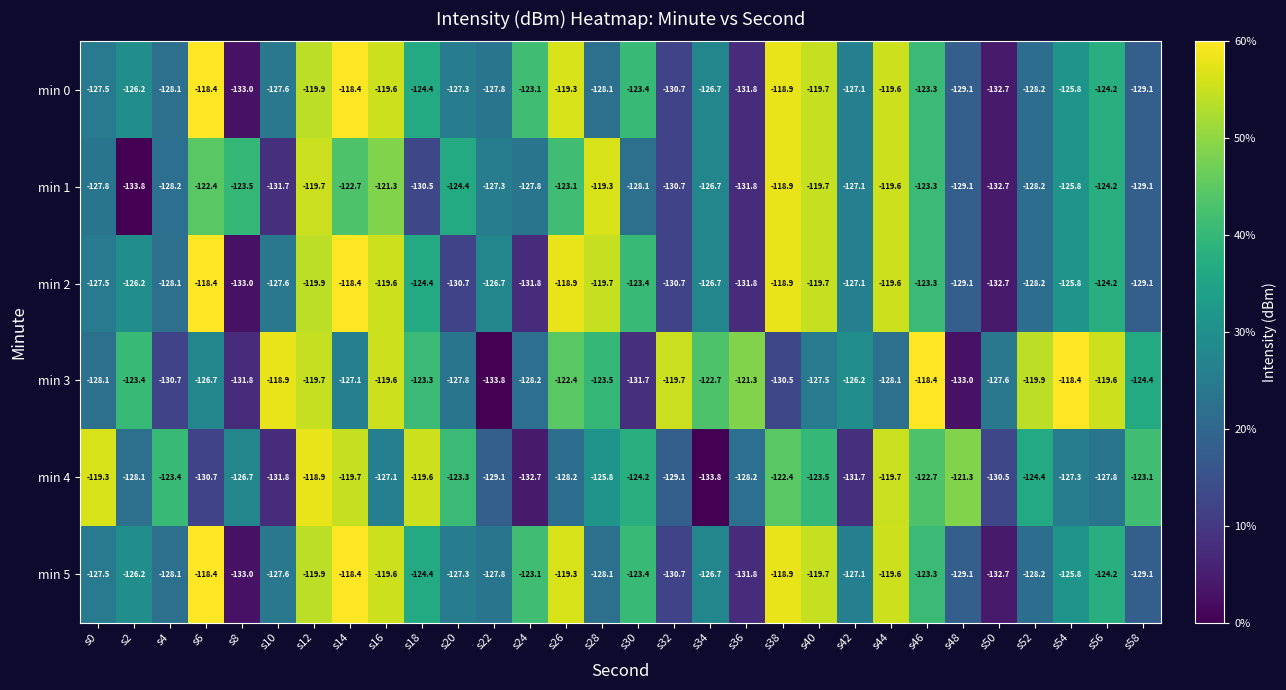

What is the total value across all series at s22?

-772.5